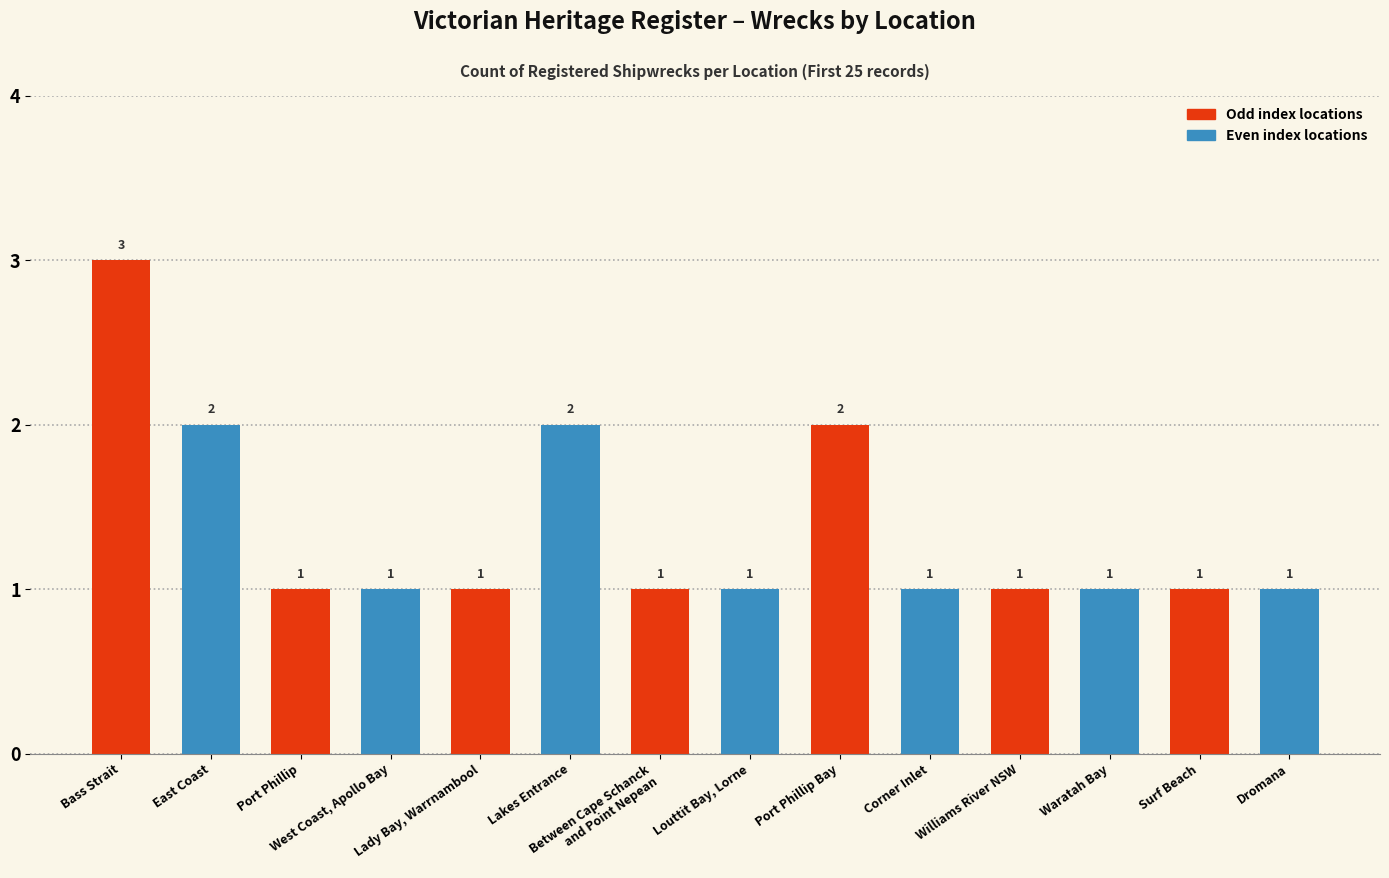

What is the sum of the values at Port Phillip and West Coast, Apollo Bay?

2